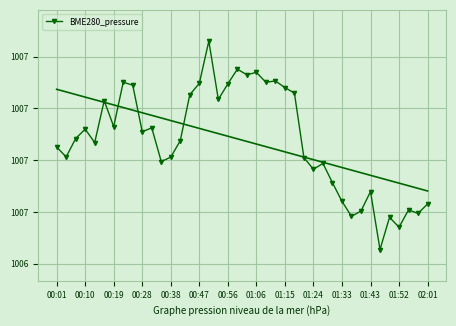

What position from the right is 01:06?

19